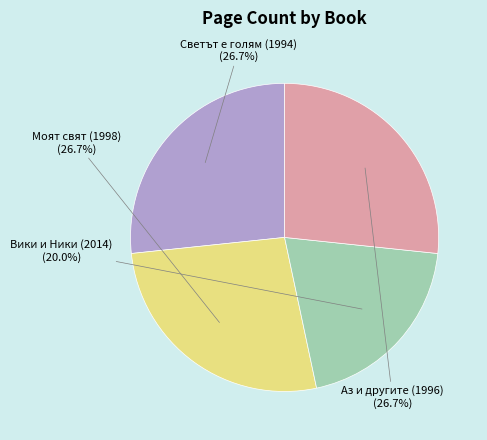

Does any single category account for the majority?

No